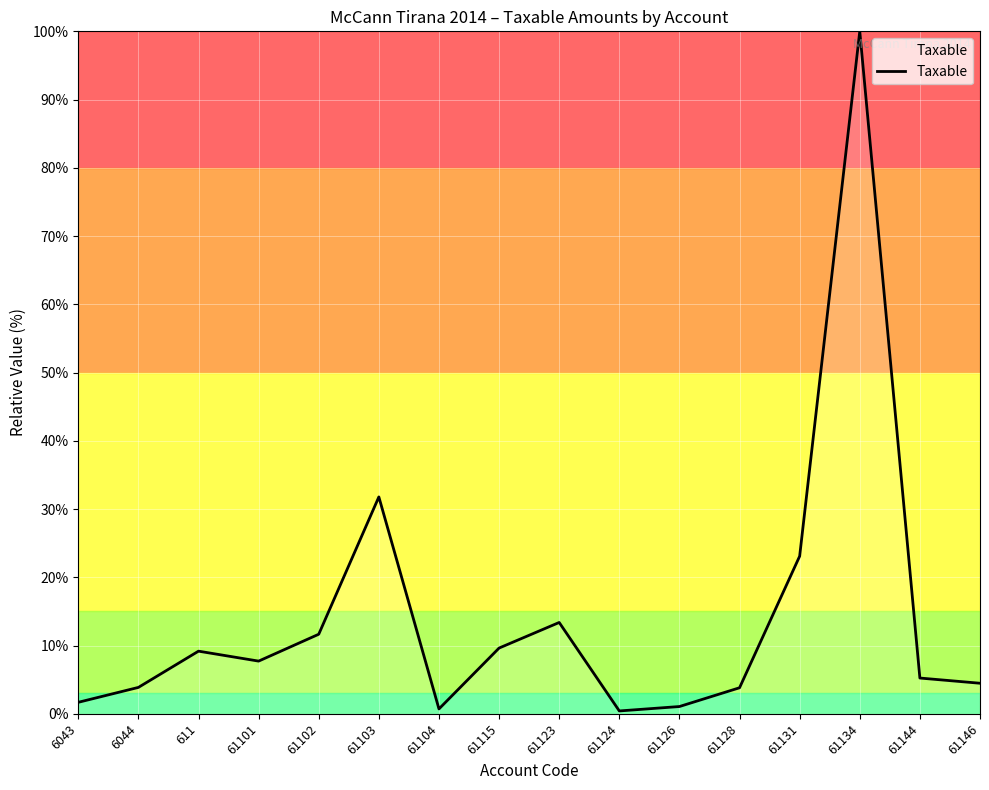

What is the change in value from 61102 to 61146?

-7.2